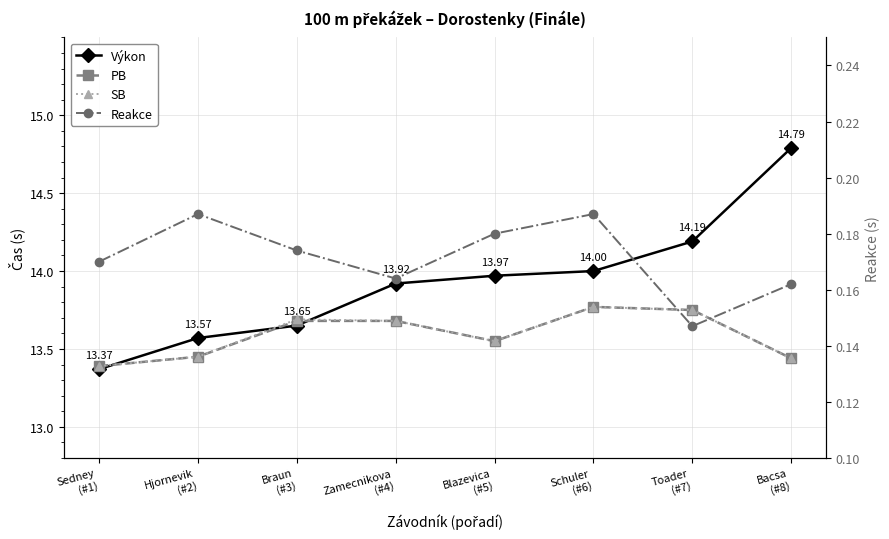

What position from the left is Toader
(#7)?

7